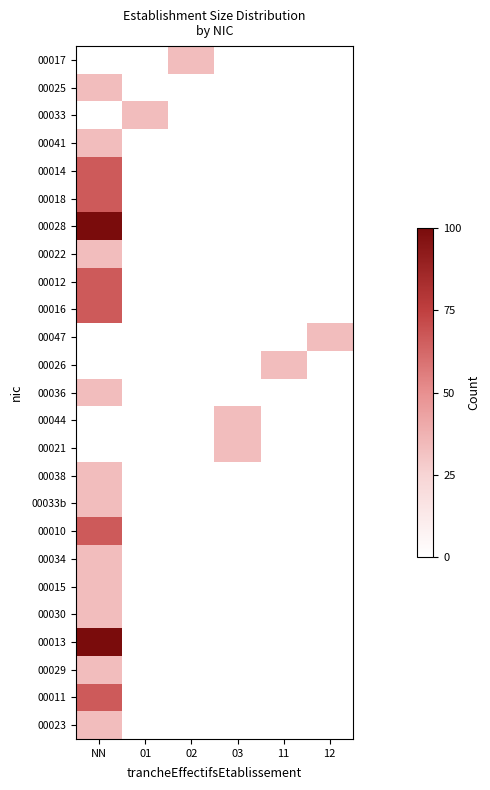

Which category has the highest value across all series?

NN